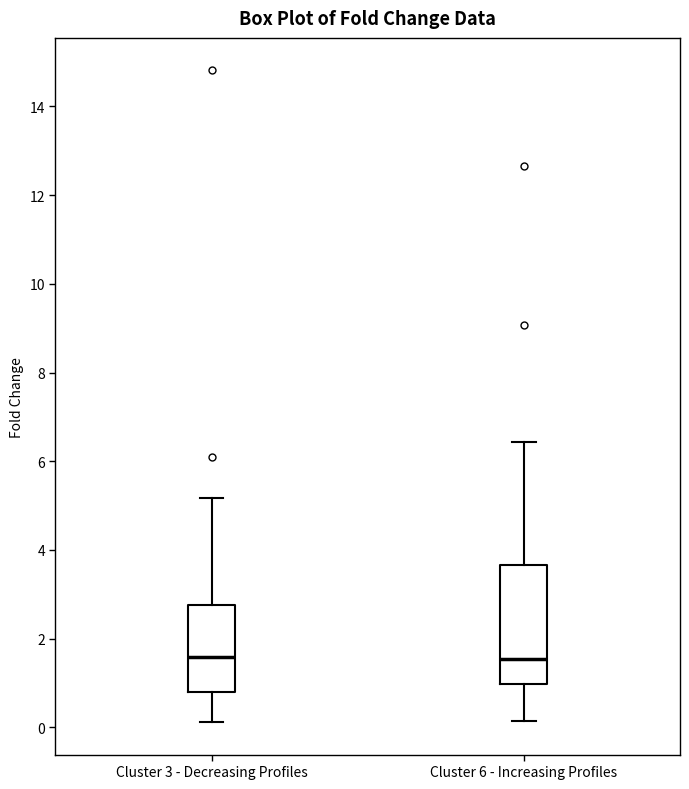

Reading left to right, read every box against the y-axis: the position of its median line, the range the box covers, and the ends of its whiskers. The values are not printed on the chart, so give them approximately, as read against the axis.

Cluster 3 - Decreasing Profiles: median 1.6, box 0.8 to 2.8, whiskers 0.2 to 5.2
Cluster 6 - Increasing Profiles: median 1.6, box 1.0 to 3.6, whiskers 0.2 to 6.4